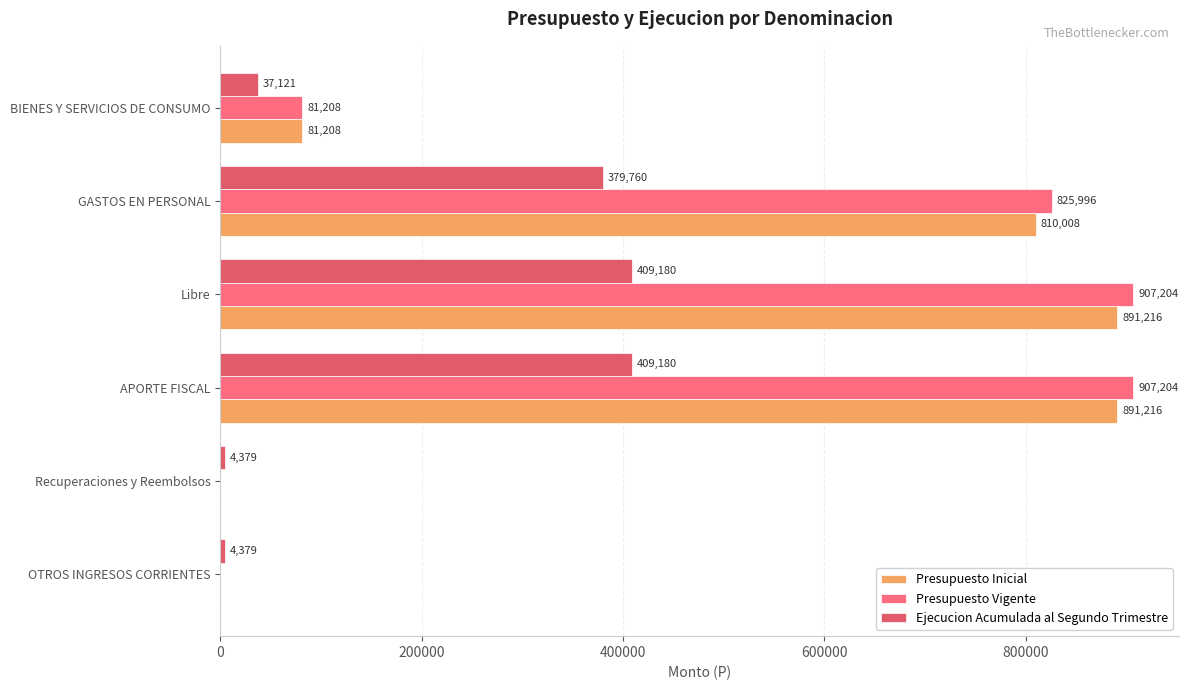

What is the sum of the Ejecucion Acumulada al Segundo Trimestre values at Recuperaciones y Reembolsos and GASTOS EN PERSONAL?

384139